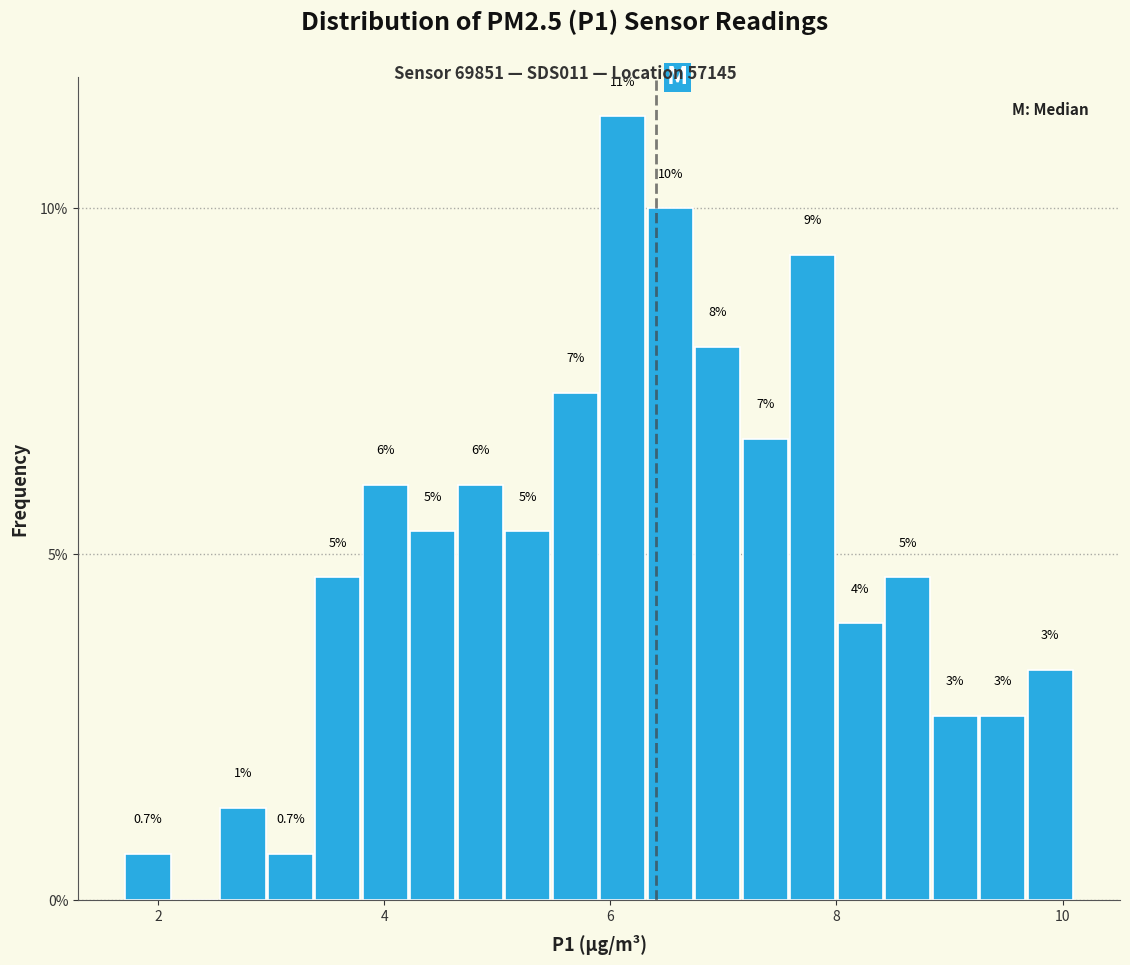

Read against the x-axis, roughly where is the centre of the tallest bar?

6.2